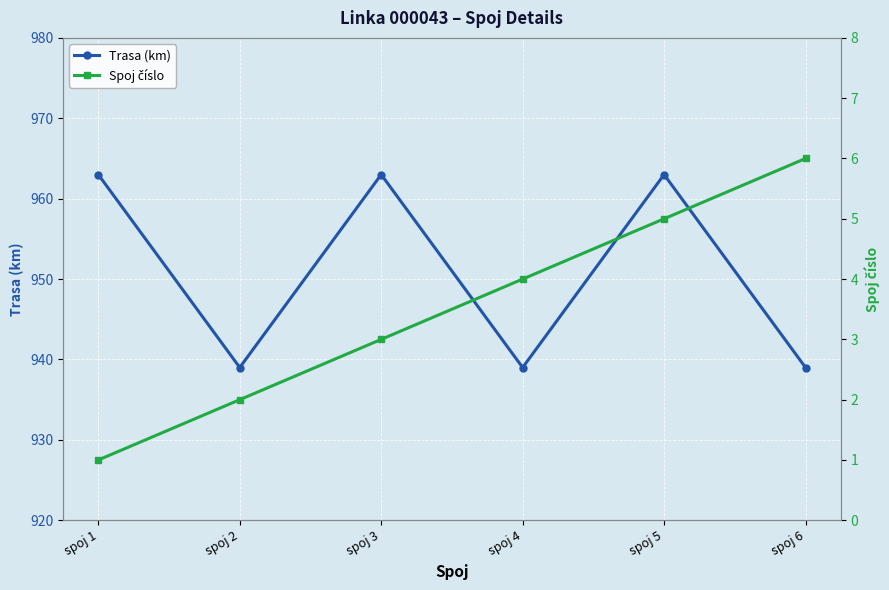

At which label does Spoj číslo first exceed 4?

spoj 5